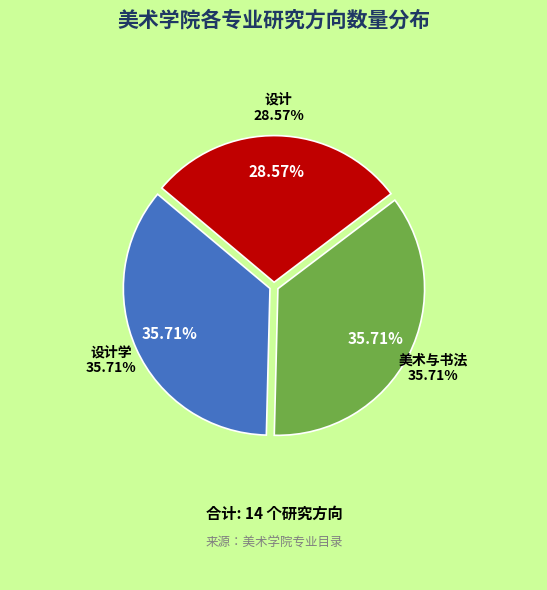

Approximately how many times larger is the value at 美术与书法 compared to 设计学?

1.0